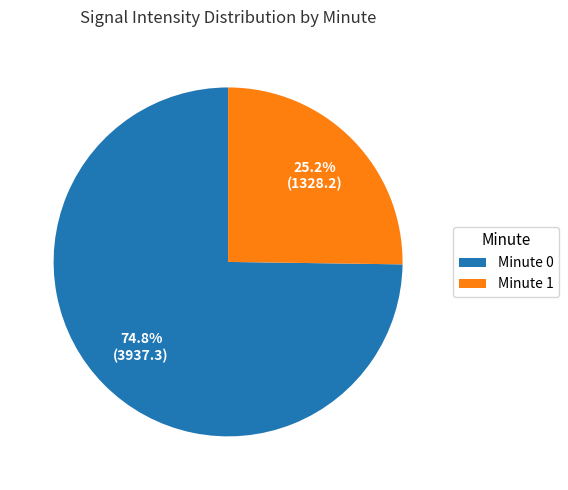

Do Minute 0 and Minute 1 together represent more than half of the pie?

Yes